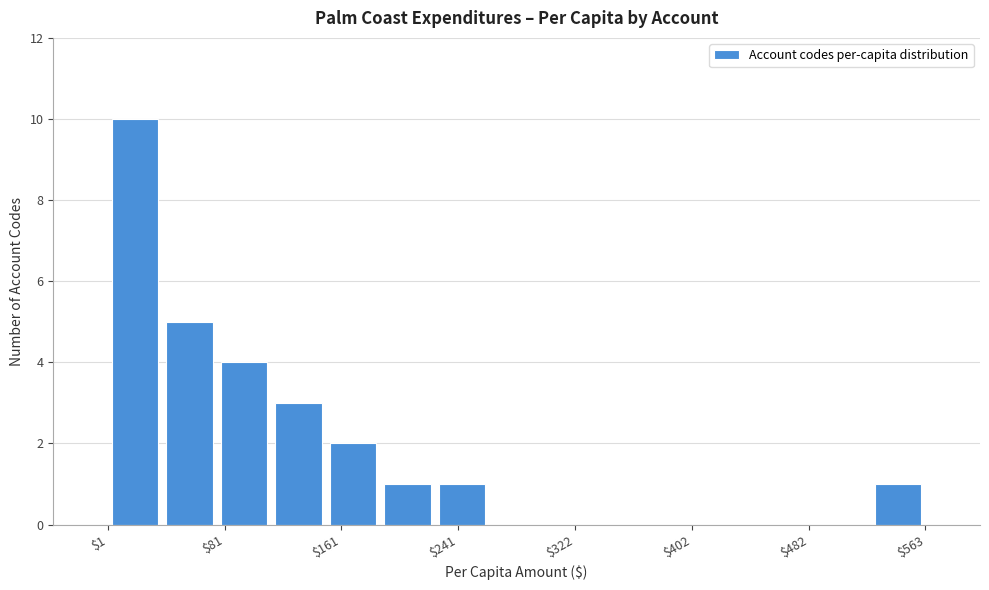

Around what value on the x-axis is the tallest bar? Give the approximate position of its centre, as read against the axis.

20